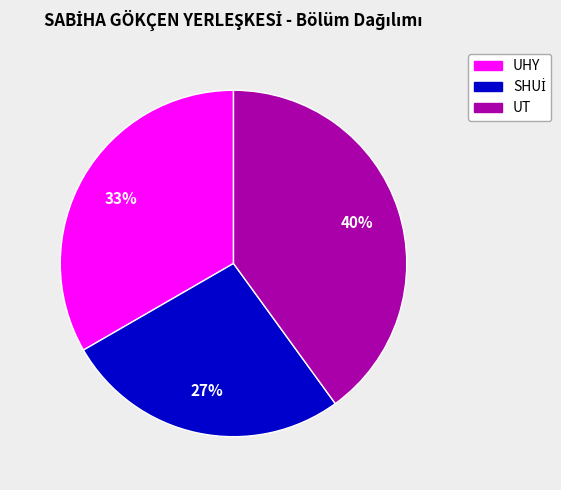

Is there any slice that represents more than half of the pie?

No